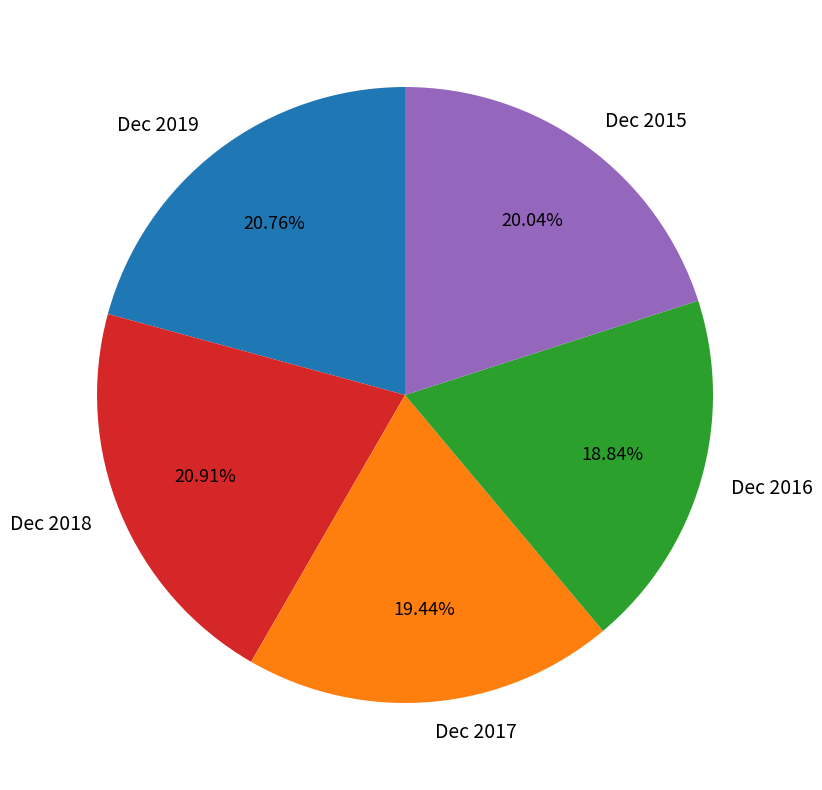

Does Dec 2015 account for over 50% of the chart?

No